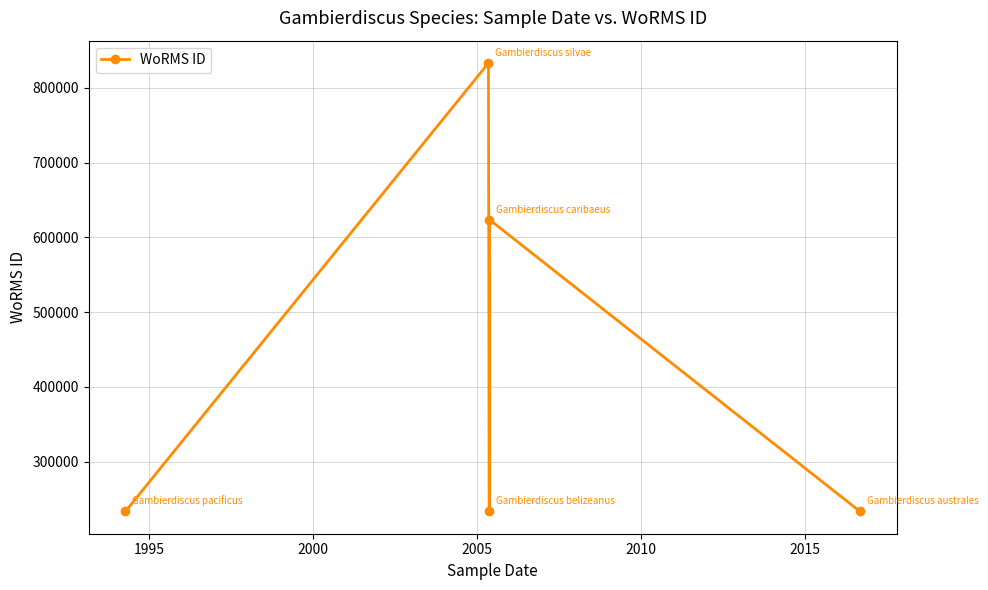

How many categories are shown in the chart?

5